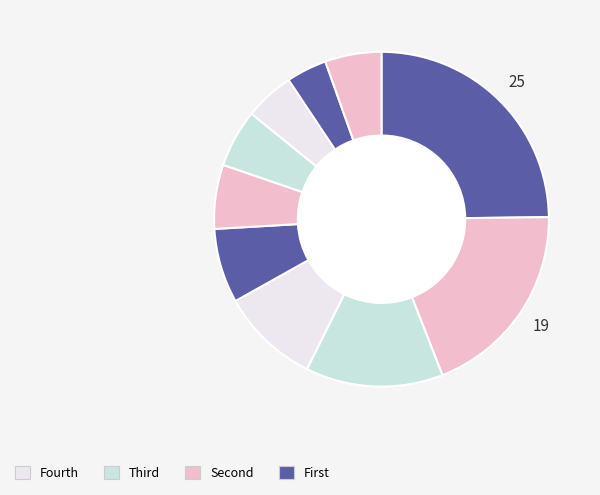

Count the number of slices in the pie.

10